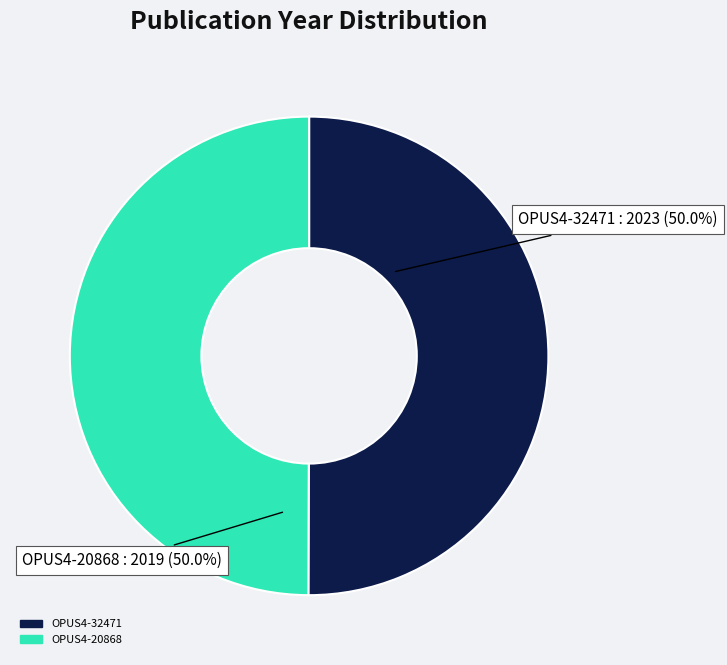

What is the ratio of the value at OPUS4-20868 to the value at OPUS4-32471?

1.0